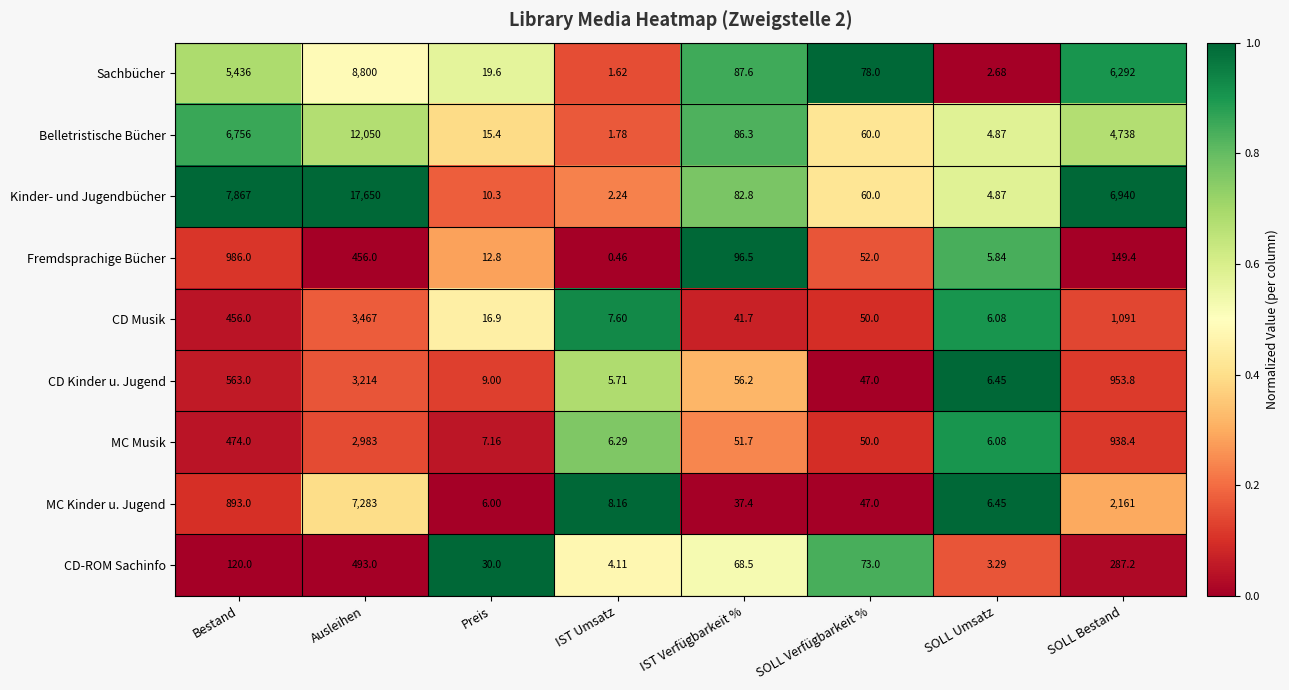

At how many categories does at least one series exceed 0?

8